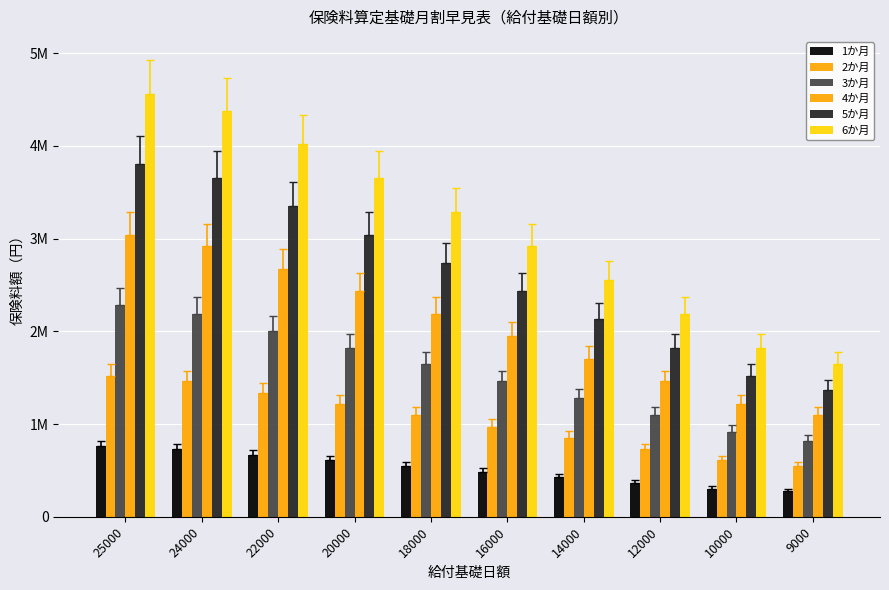

What is the difference between the second highest and second lowest values in the 2か月 series?

851666